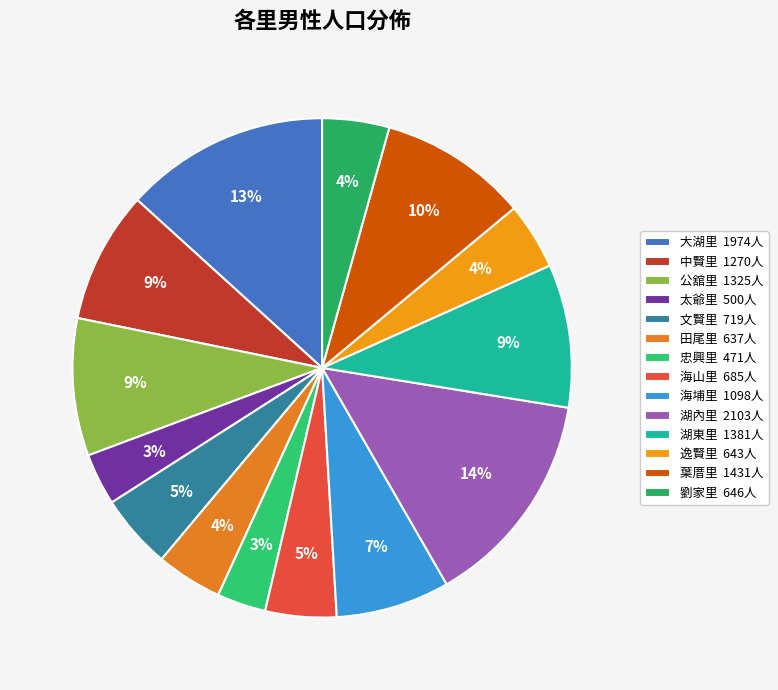

To the nearest percent, what percentage of the pie is 葉厝里?

10%